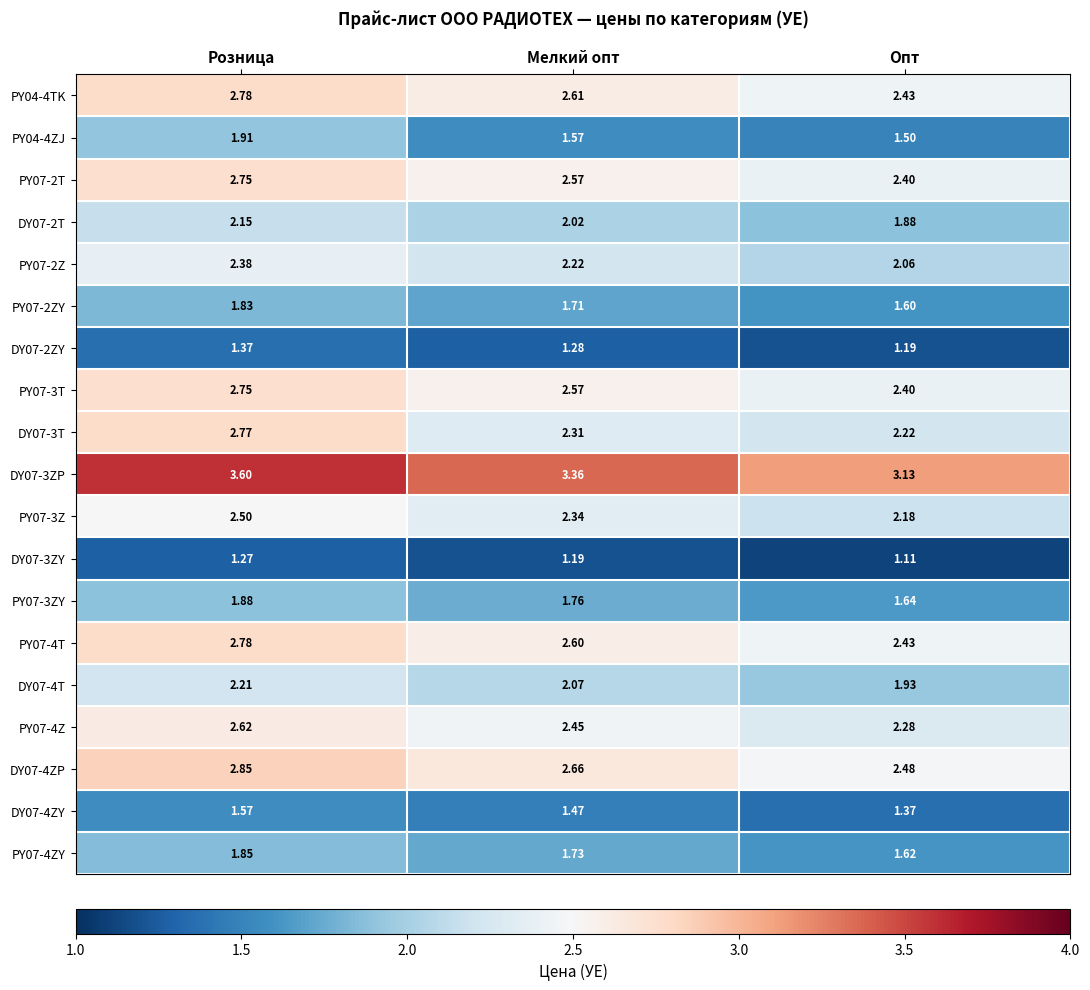

What is the greatest value displayed?

3.6